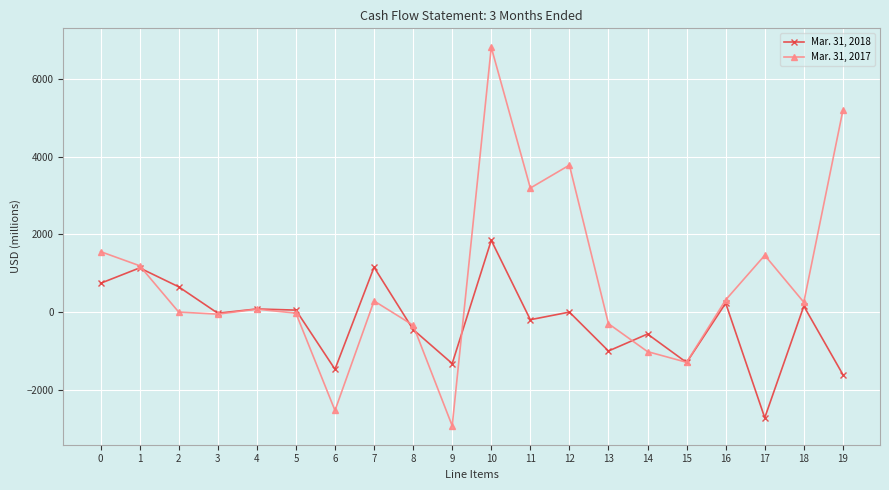

How many interior local valleys does the Mar. 31, 2018 series have?

7